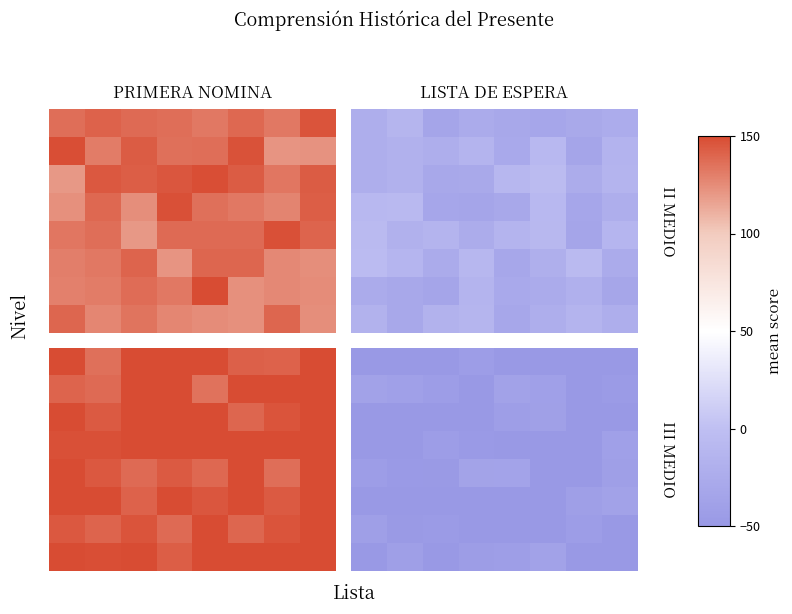

What is the difference between the highest and lowest values at 3?

25.2